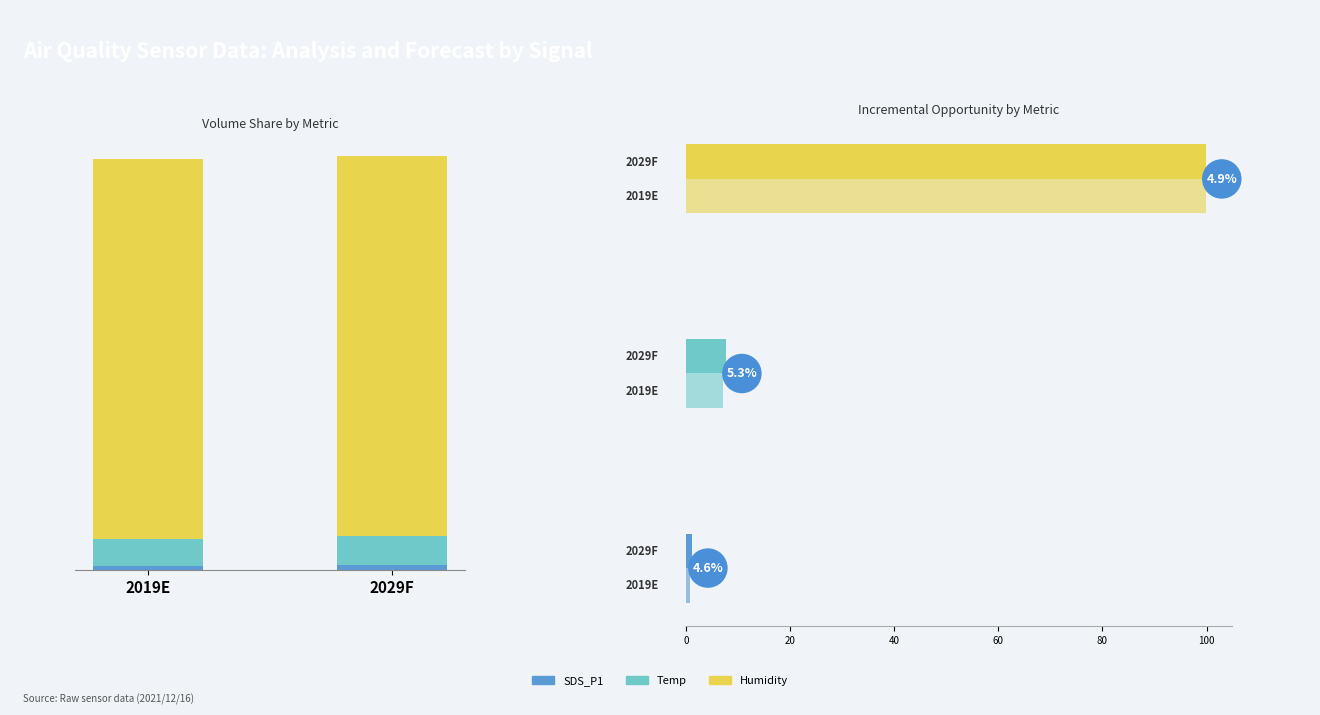

What is the maximum value for SDS_P1?

1.2